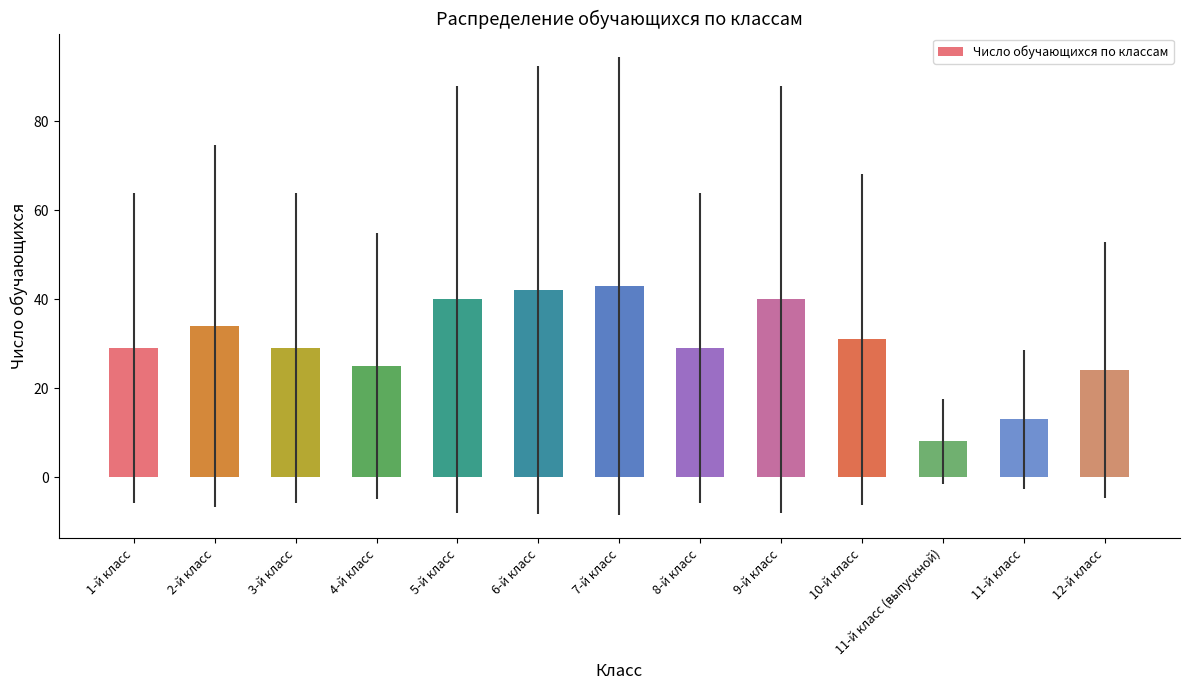

What is the ratio of the value at 5-й класс to the value at 7-й класс?

0.9